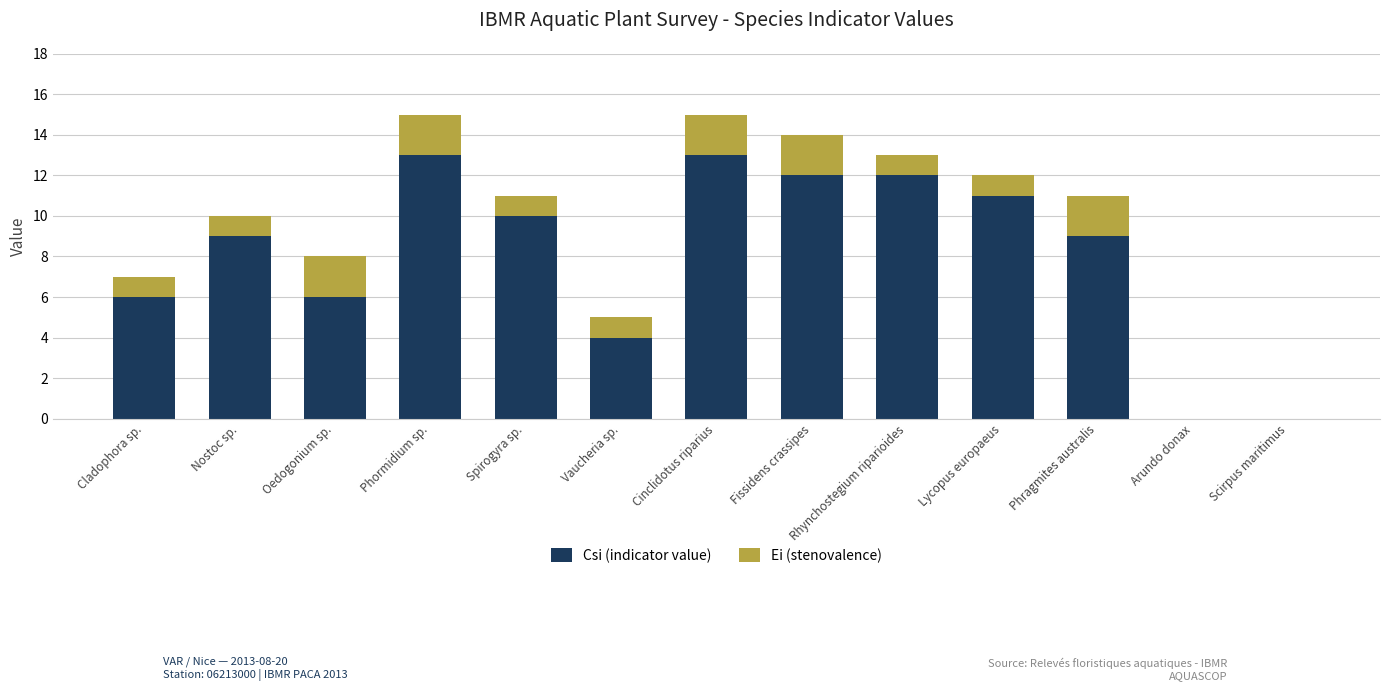

True or false: Csi (indicator value) has a value of 9 at Nostoc sp..

True